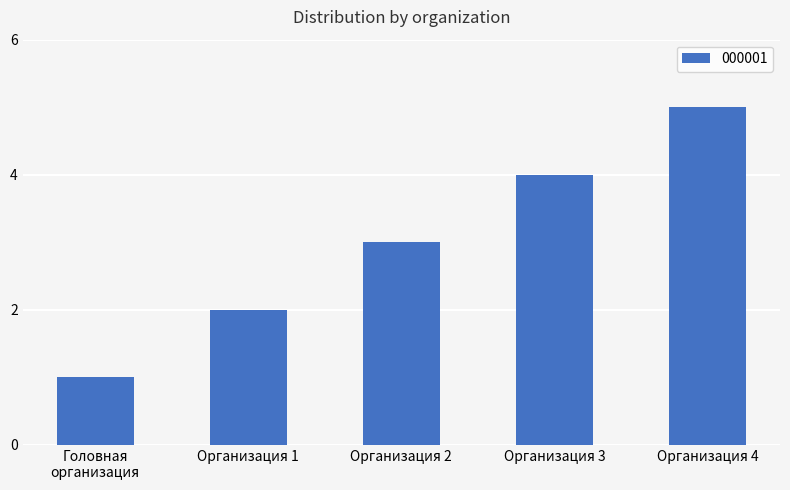

What is the sum of all values?

15